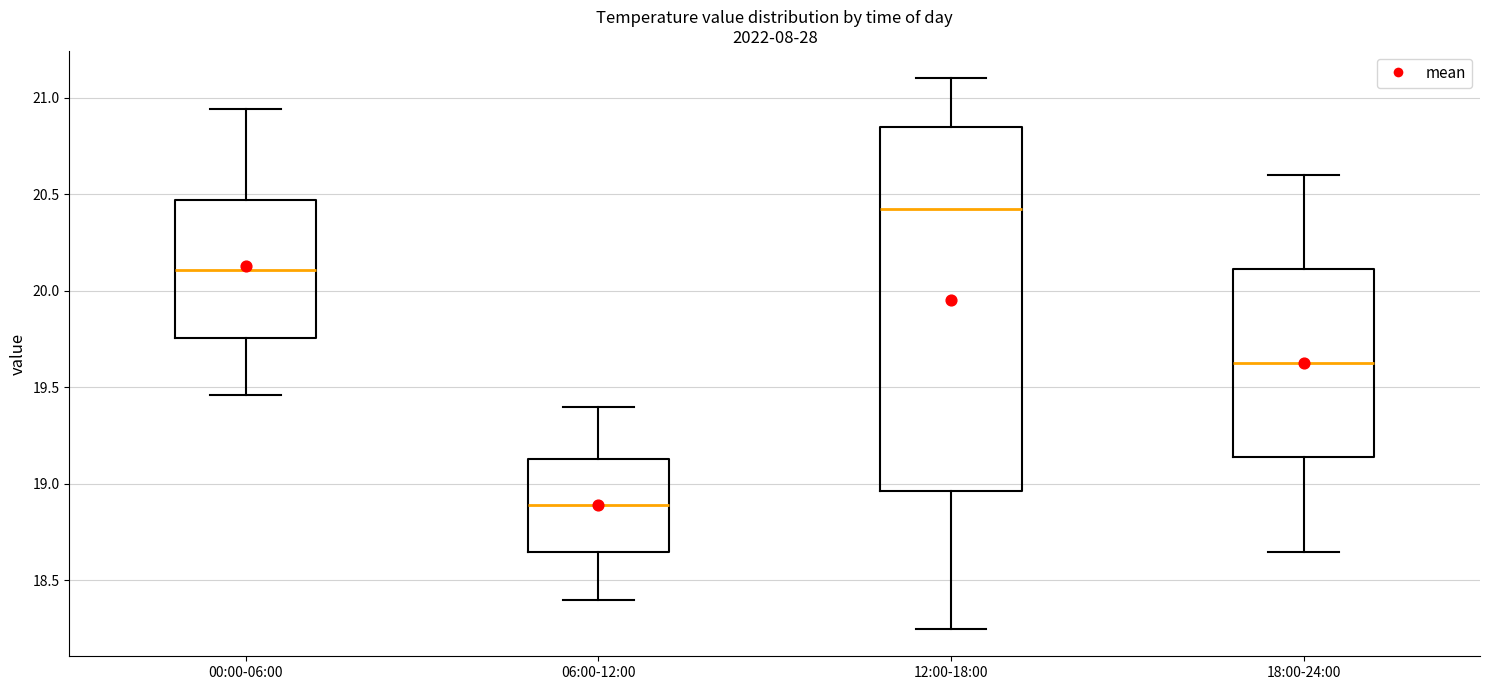

Which box has the lowest median line?

06:00-12:00